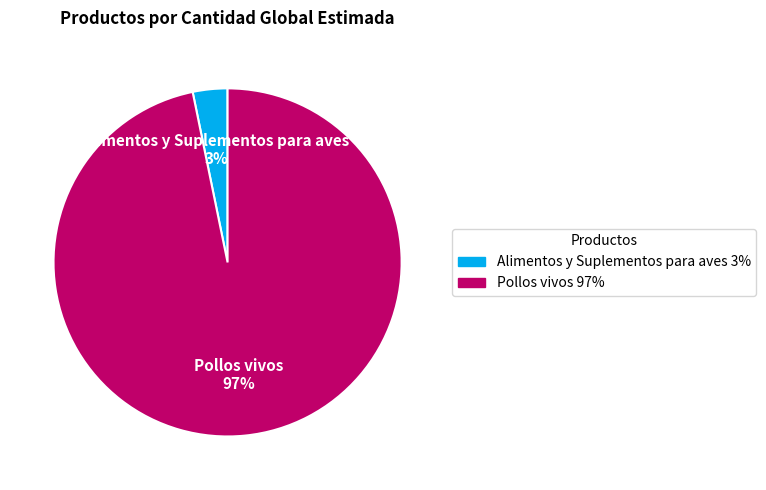

To the nearest percent, what is the difference between the largest and smallest slice percentages?

94%